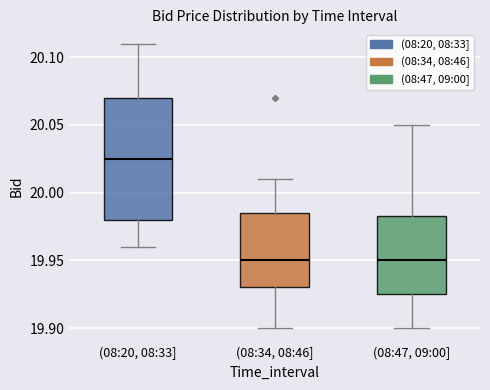

Where is the lower edge of the box for (08:47, 09:00] on the y-axis? The values are not printed on the chart, so give them approximately, as read against the axis.

19.925